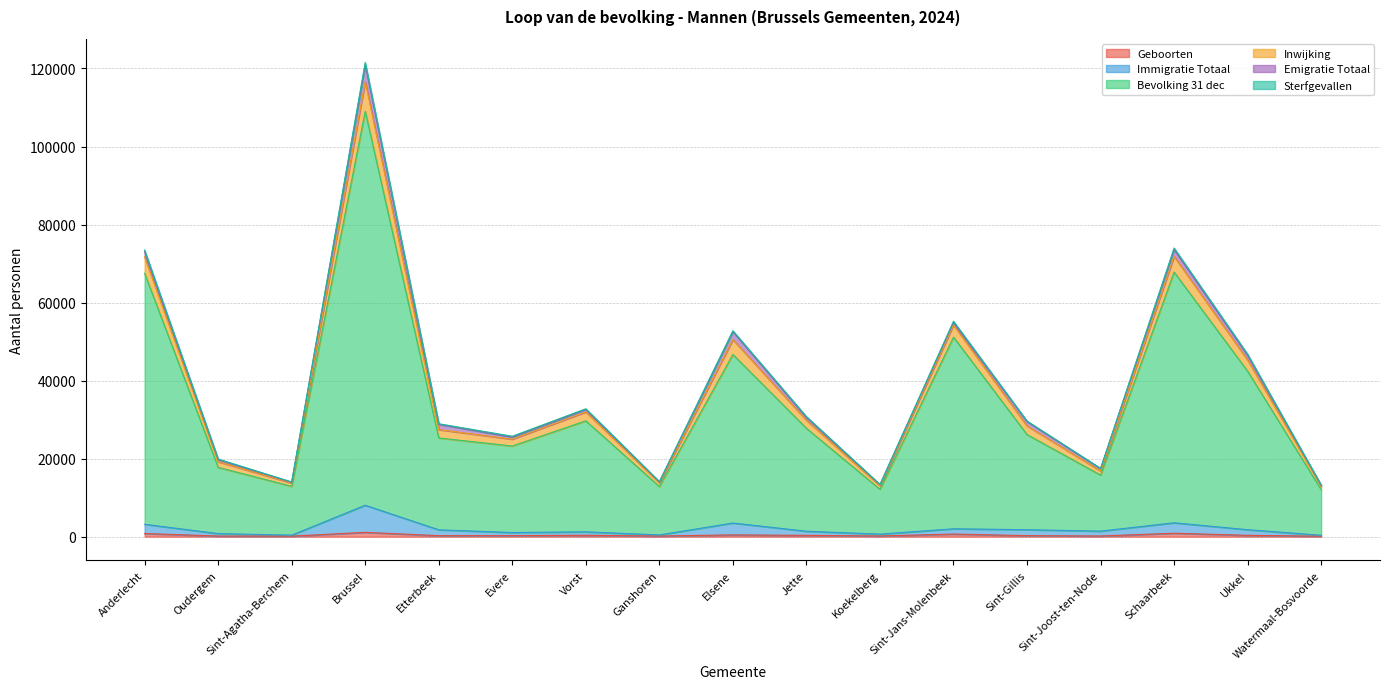

At which category is the sum across all series the highest?

Brussel